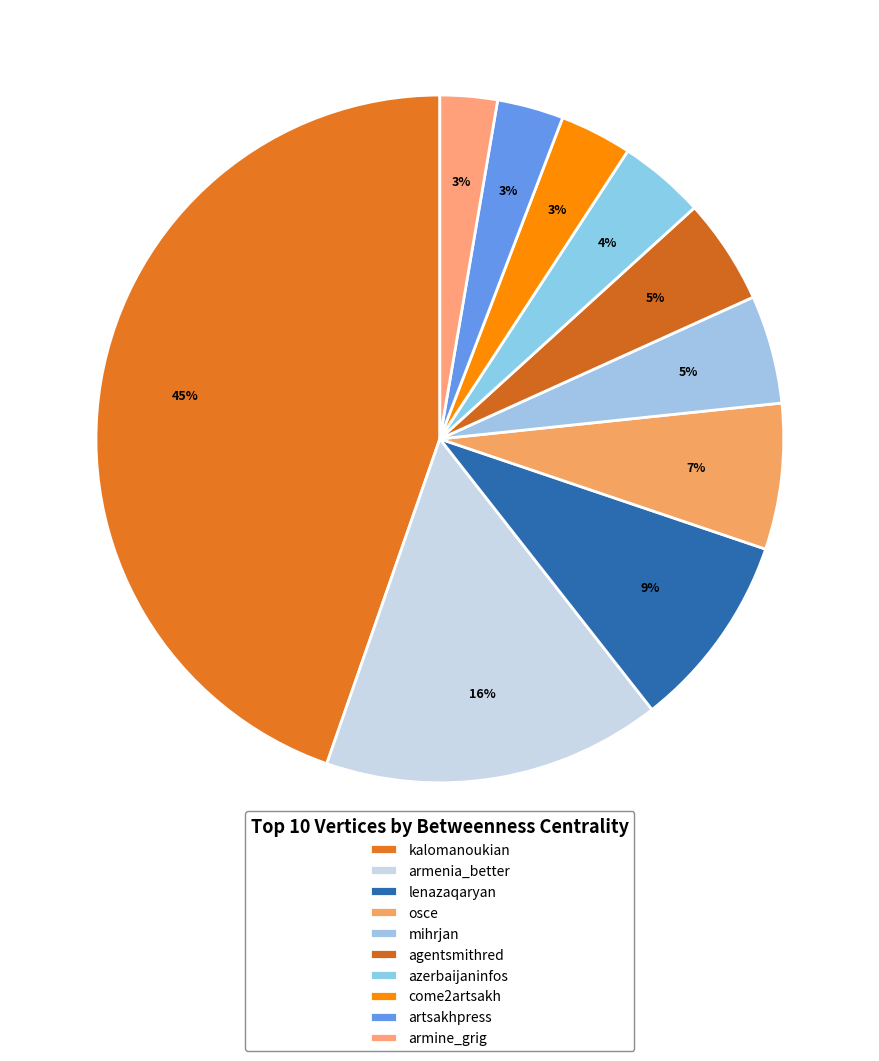

Count the number of slices in the pie.

10